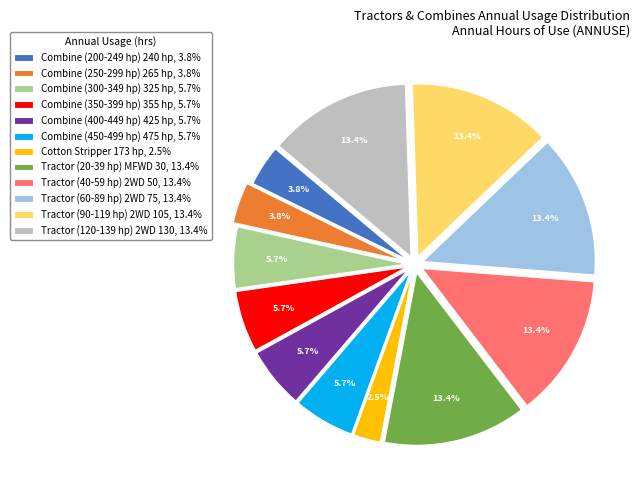

Which has a higher value, Tractor (20-39 hp) MFWD 30 or Combine (350-399 hp) 355 hp?

Tractor (20-39 hp) MFWD 30